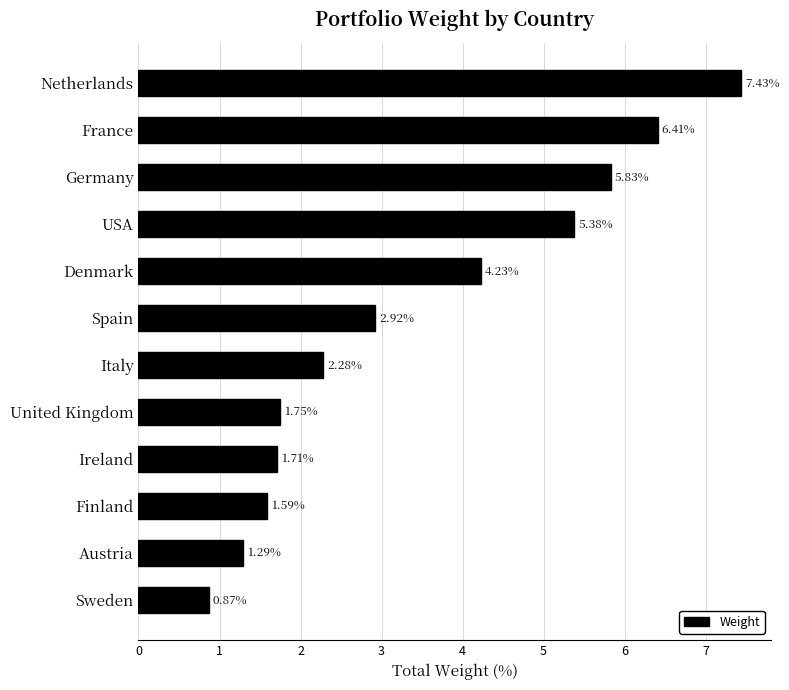

Which has a higher value, Netherlands or Spain?

Netherlands